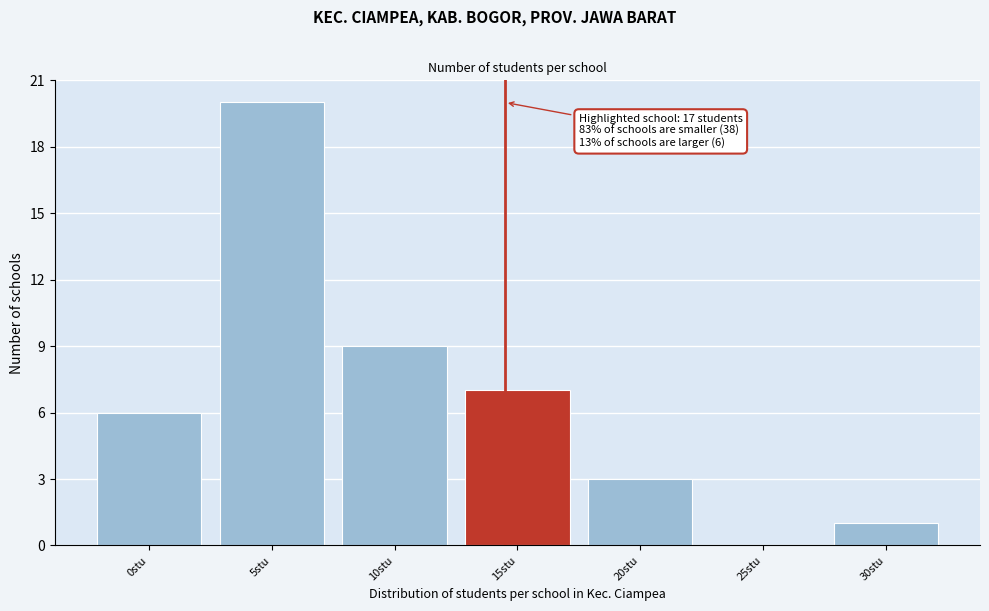

Reading left to right, extract all data points from this chart.

0stu=6	5stu=20	10stu=9	15stu=7	20stu=3	25stu=0	30stu=1